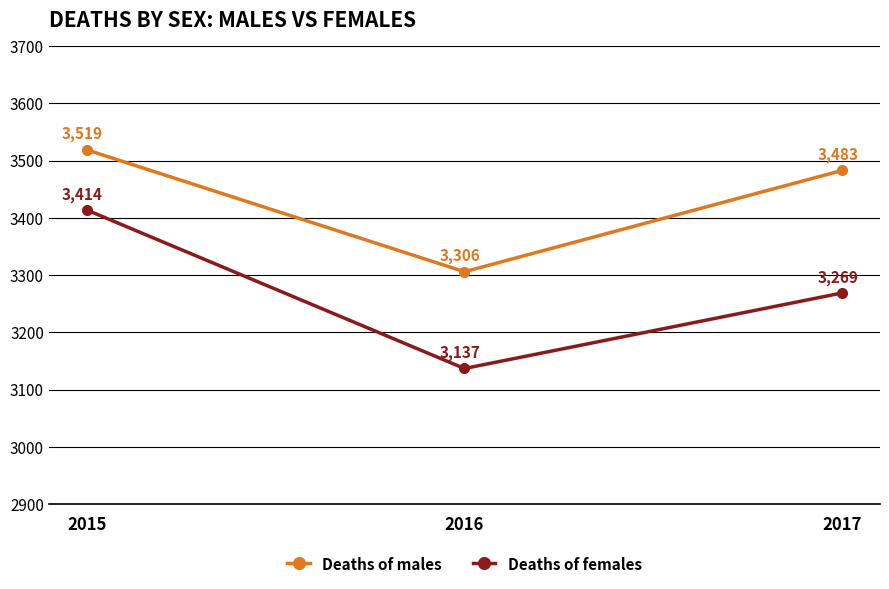

How many data points does each series have?

3